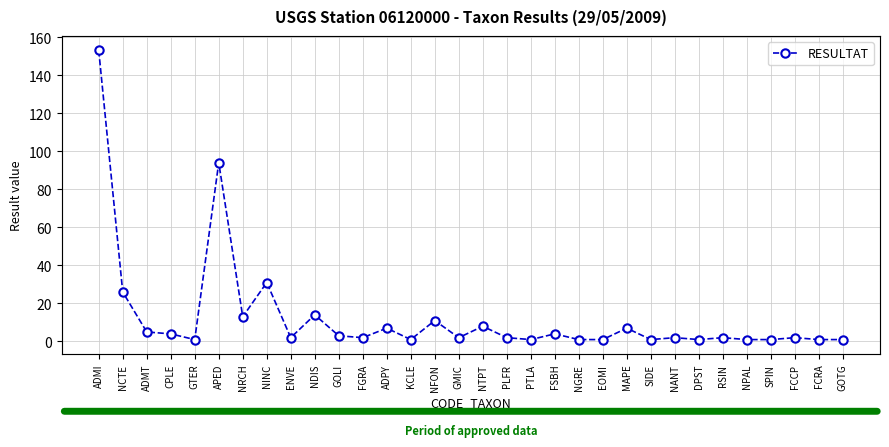

At which category does the chart reach its peak across all series?

ADMI